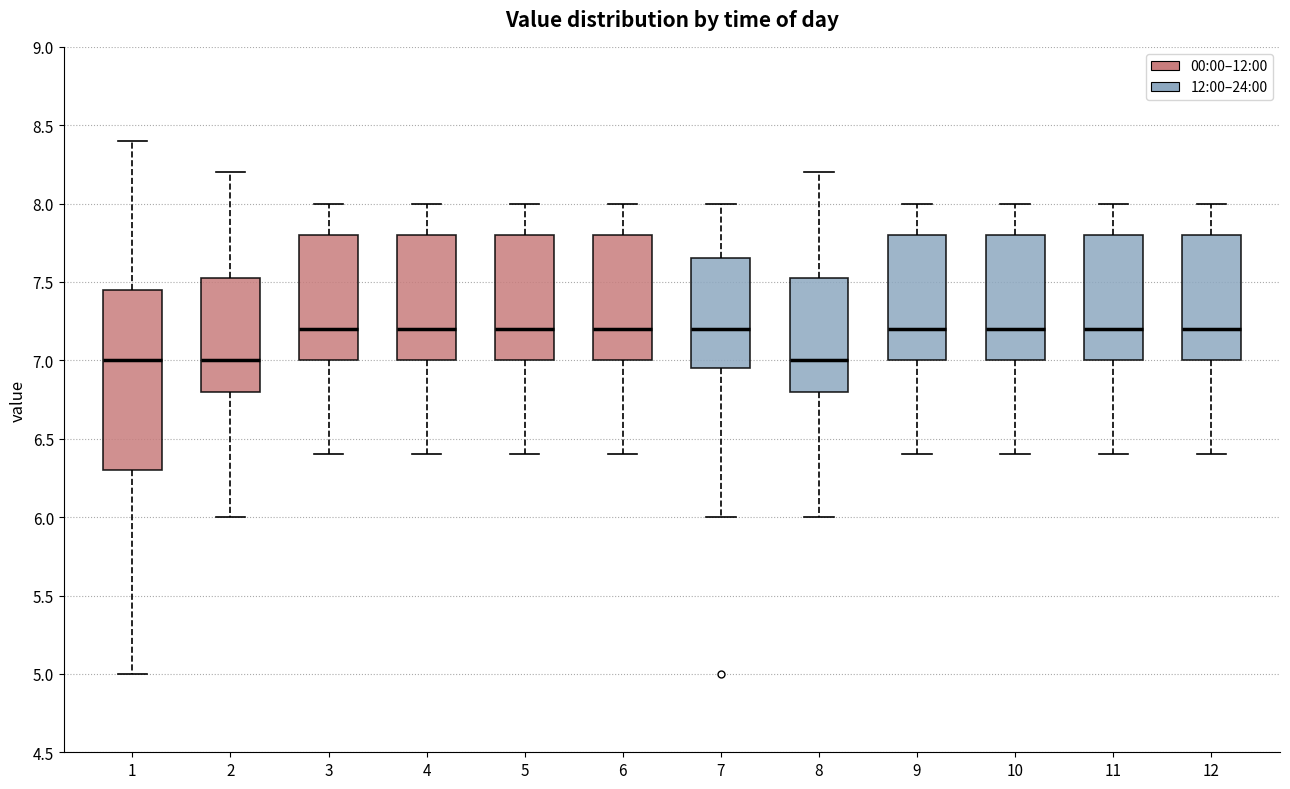

Reading left to right, transcribe this box plot: for each box, give where its median line is, the range the box spans, and where its two whiskers end, as read against the y-axis. The values are not printed on the chart, so give them approximately, as read against the axis.

1: median 7.00, box 6.30 to 7.45, whiskers 5.00 to 8.40
2: median 7.00, box 6.80 to 7.55, whiskers 6.00 to 8.20
3: median 7.20, box 7.00 to 7.80, whiskers 6.40 to 8.00
4: median 7.20, box 7.00 to 7.80, whiskers 6.40 to 8.00
5: median 7.20, box 7.00 to 7.80, whiskers 6.40 to 8.00
6: median 7.20, box 7.00 to 7.80, whiskers 6.40 to 8.00
7: median 7.20, box 6.95 to 7.65, whiskers 6.00 to 8.00
8: median 7.00, box 6.80 to 7.55, whiskers 6.00 to 8.20
9: median 7.20, box 7.00 to 7.80, whiskers 6.40 to 8.00
10: median 7.20, box 7.00 to 7.80, whiskers 6.40 to 8.00
11: median 7.20, box 7.00 to 7.80, whiskers 6.40 to 8.00
12: median 7.20, box 7.00 to 7.80, whiskers 6.40 to 8.00